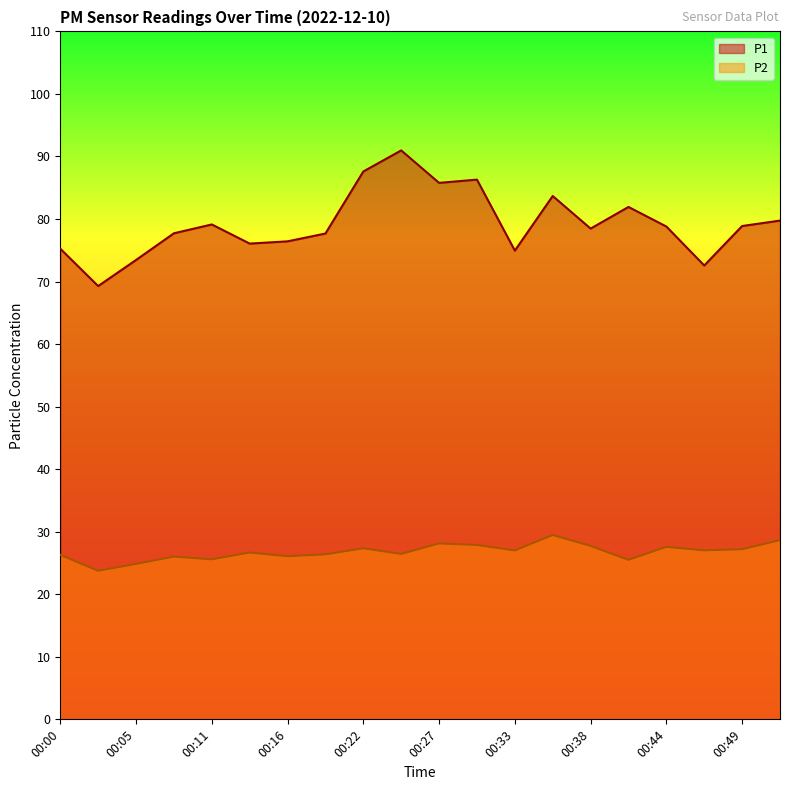

What is the maximum value shown in the chart?

91.0